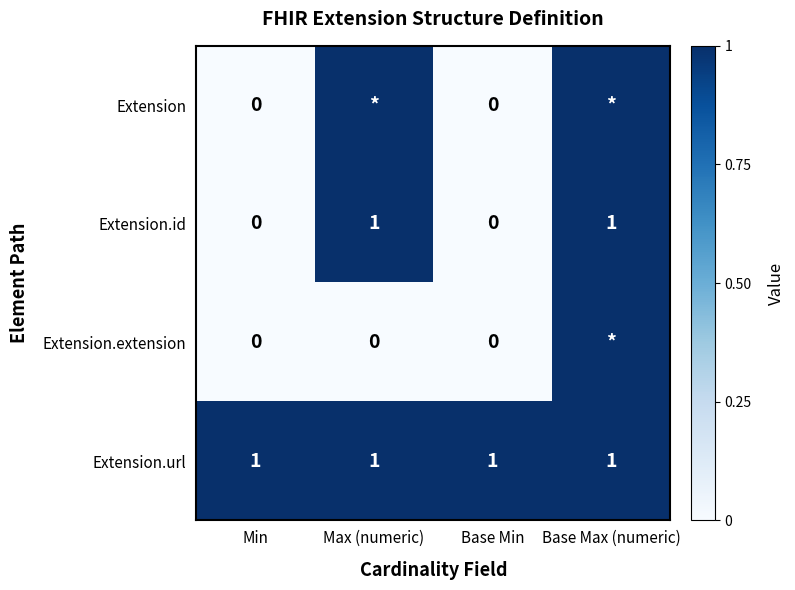

Is it true that Extension.id equals 0 at Min?

True